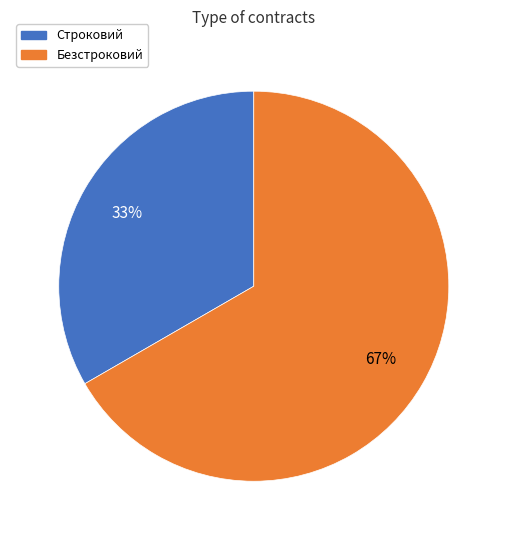

What percentage is the Строковий slice, to the nearest percent?

33%